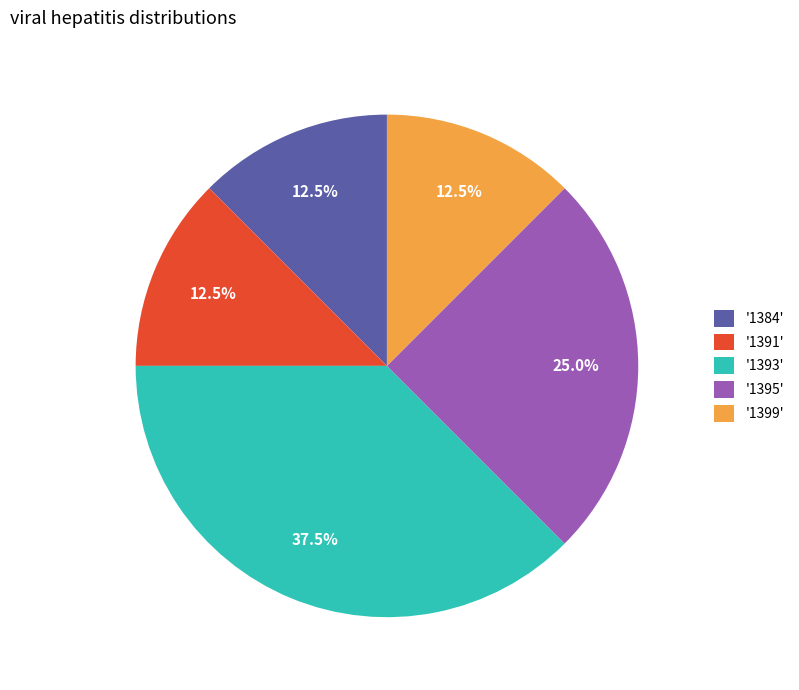

How much of the chart is everything except '1384'?

87.5%